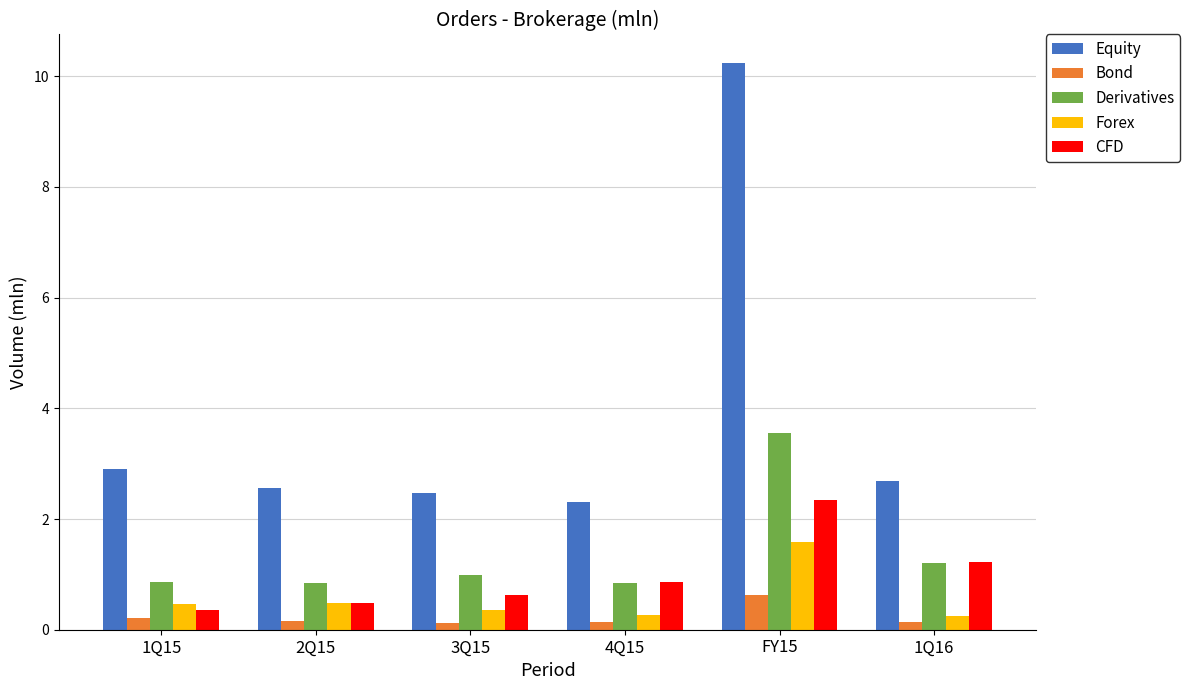

How many bars are there in total?

30